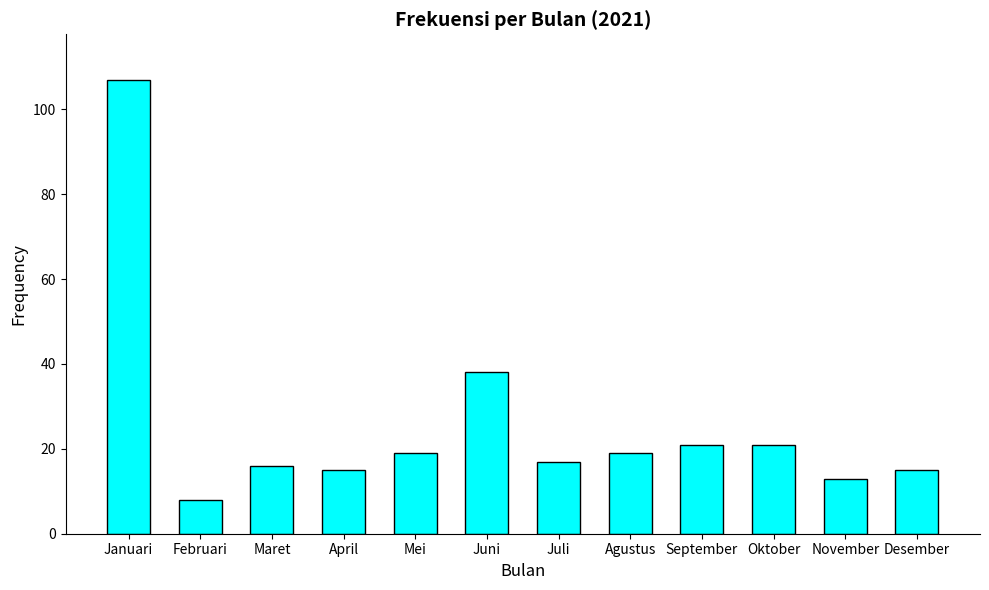

Reading left to right, list all the values displayed in this chart.

107	8	16	15	19	38	17	19	21	21	13	15